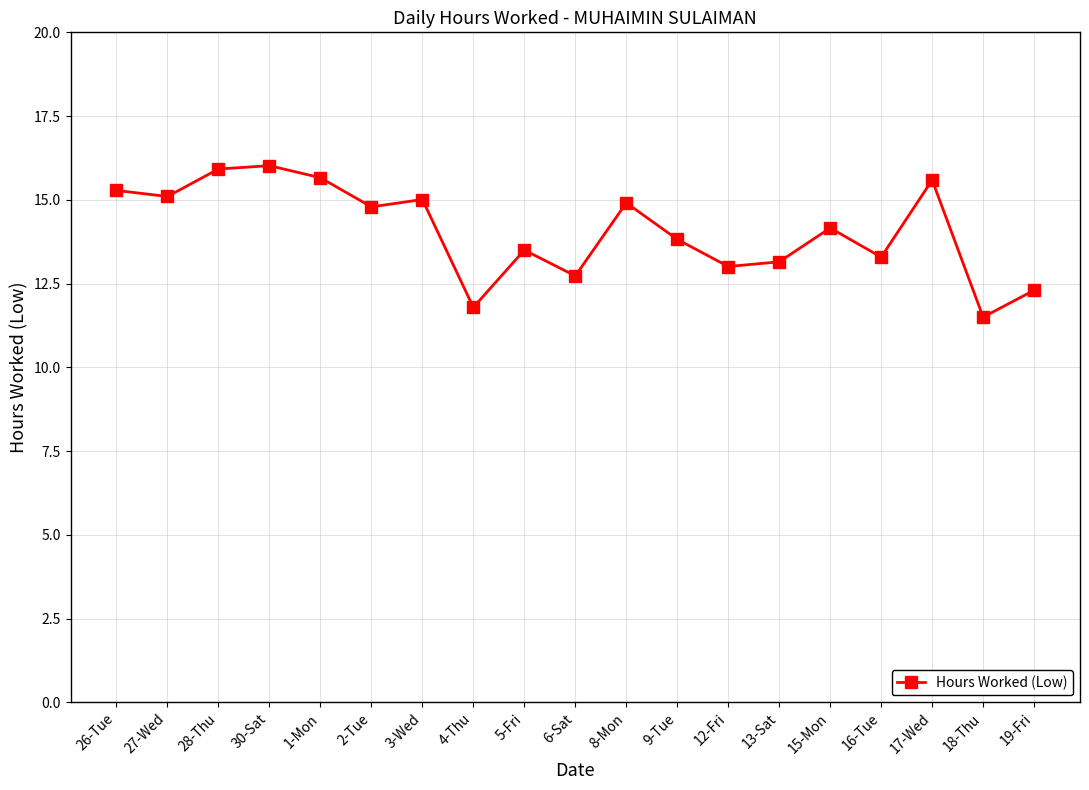

Which has a higher value, 28-Thu or 4-Thu?

28-Thu